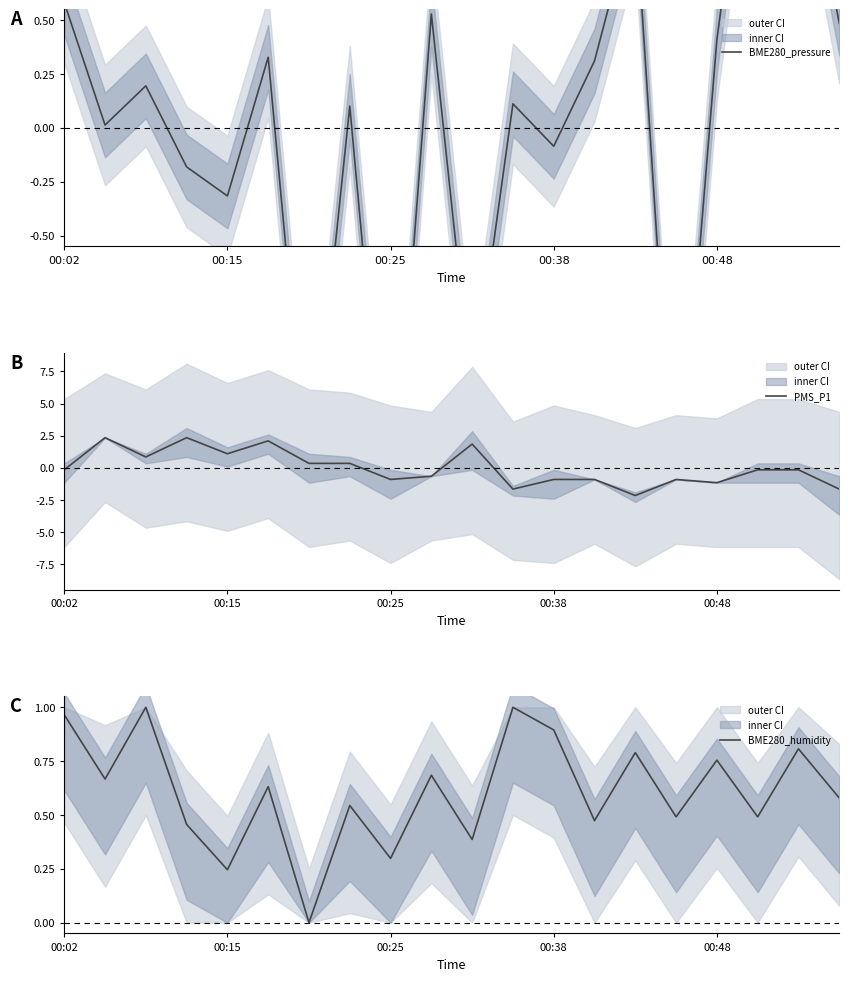

The PMS_P1 series shows -1.5 at 00:25. True or false?

False